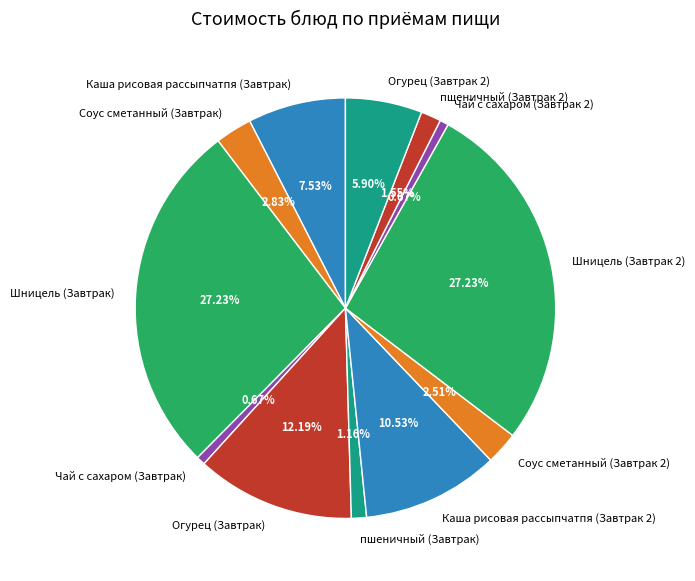

How many slices are in this pie chart?

12